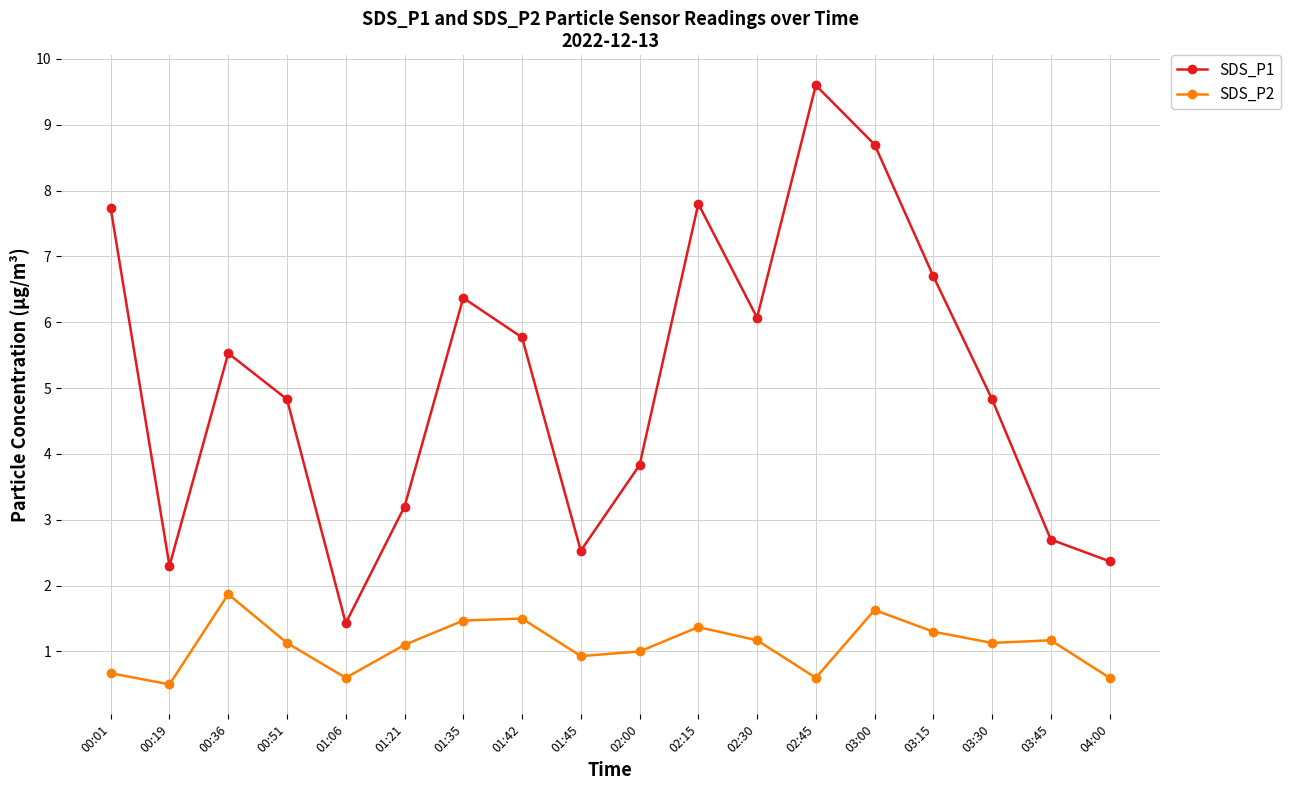

Which series changed the most between 00:19 and 04:00?

SDS_P2